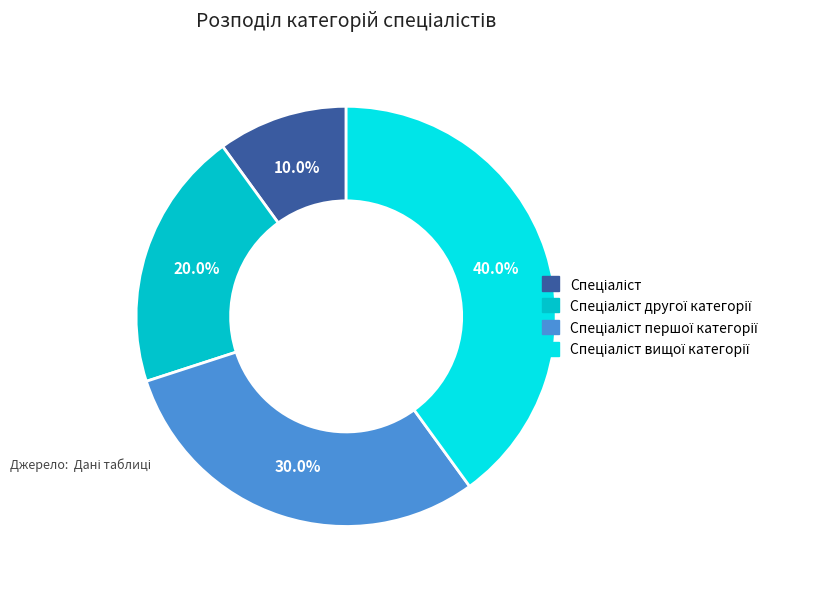

Does any single category account for the majority?

No